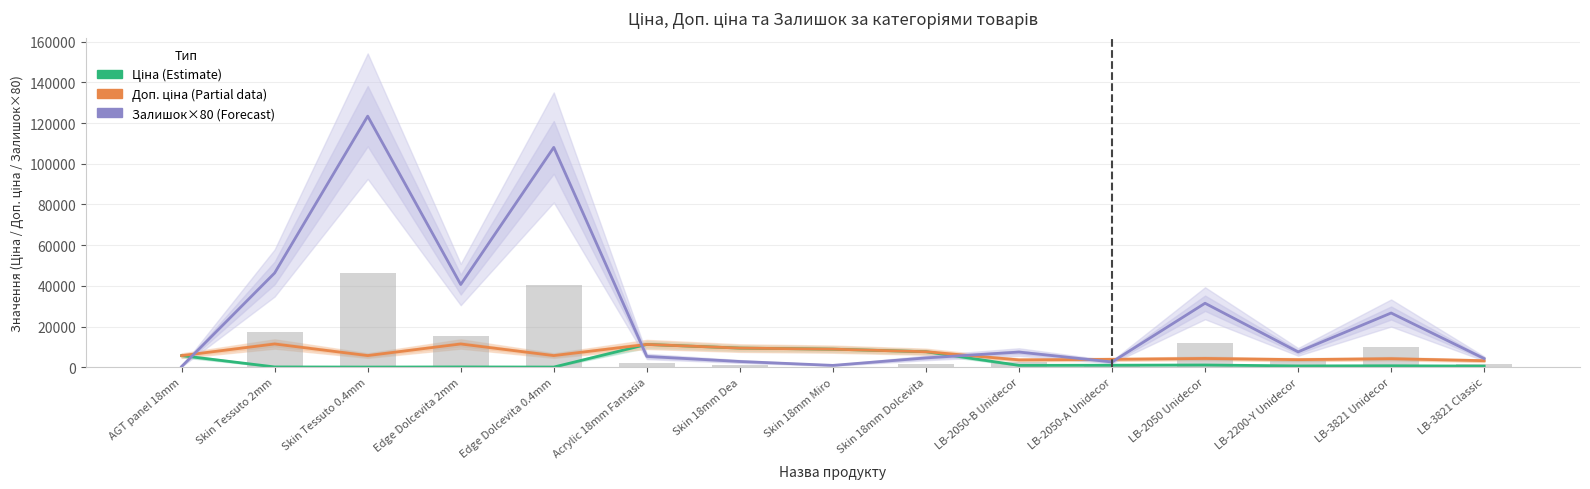

True or false: Ціна (Estimate) has a value of 11188.2 at Acrylic 18mm Fantasia.

True